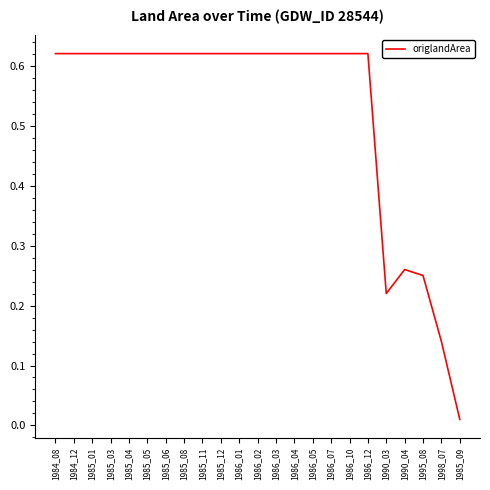

What is the difference between the values at 1990_03 and 1985_01?

0.4